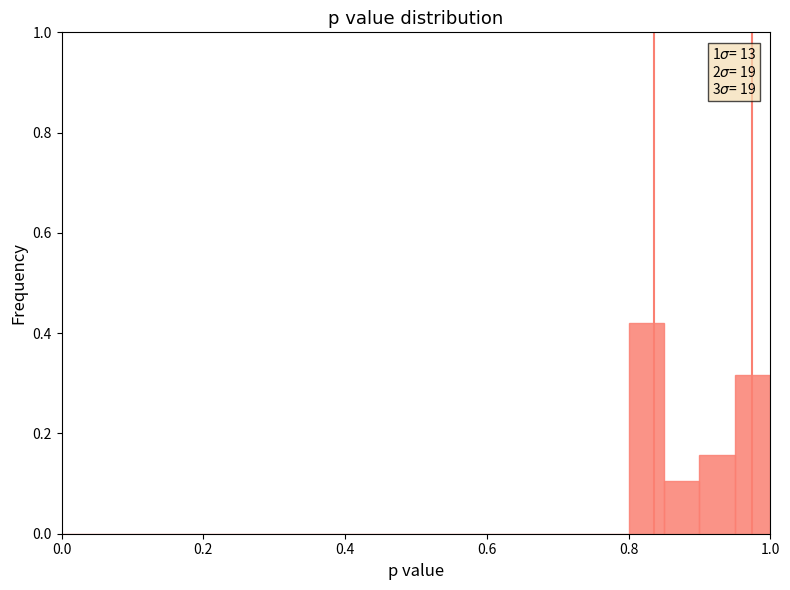

Around what value on the x-axis is the tallest bar? Give the approximate position of its centre, as read against the axis.

0.82